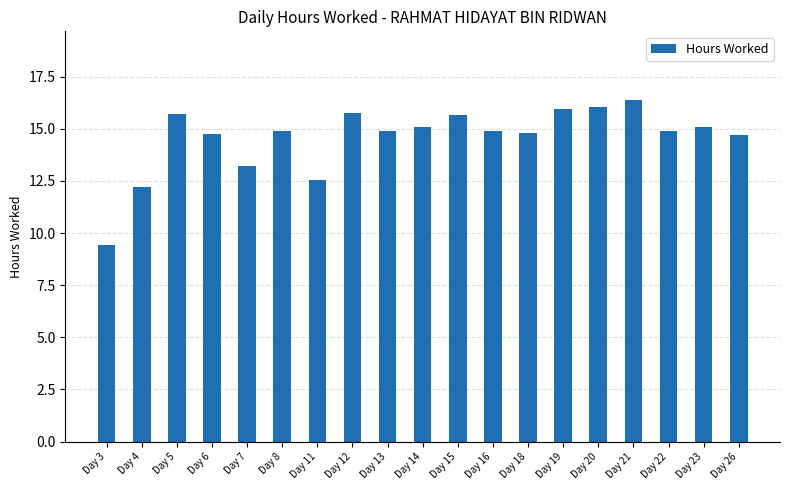

What is the average value?

14.6